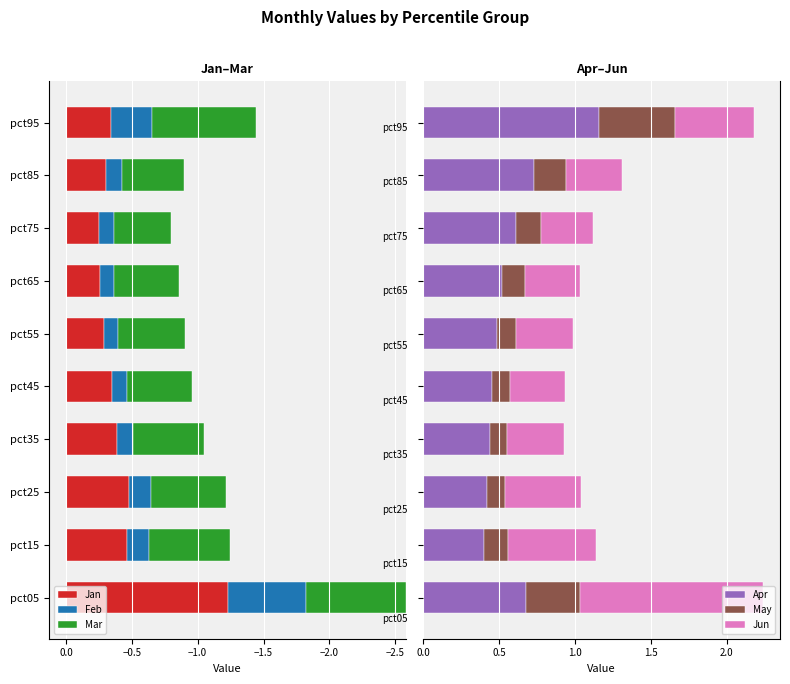

What is the average value of the Apr series?

0.6